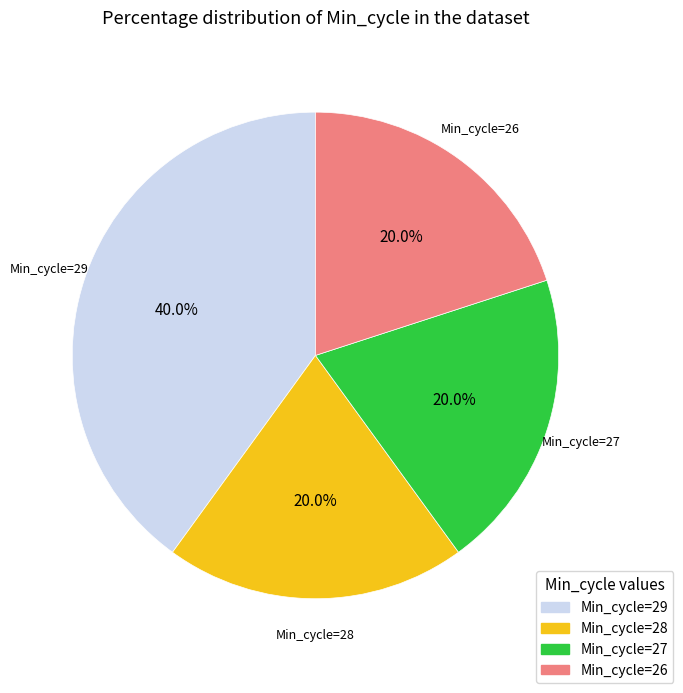

What is the largest slice in the pie chart?

Min_cycle=29